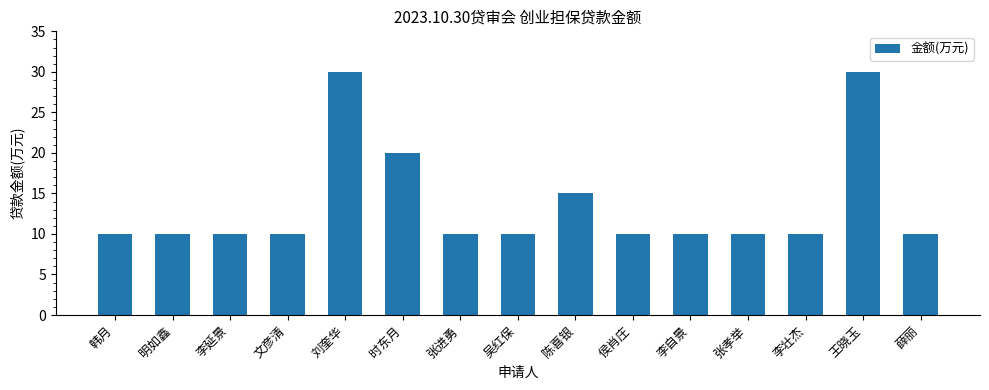

What is the difference between the maximum and minimum values?

20